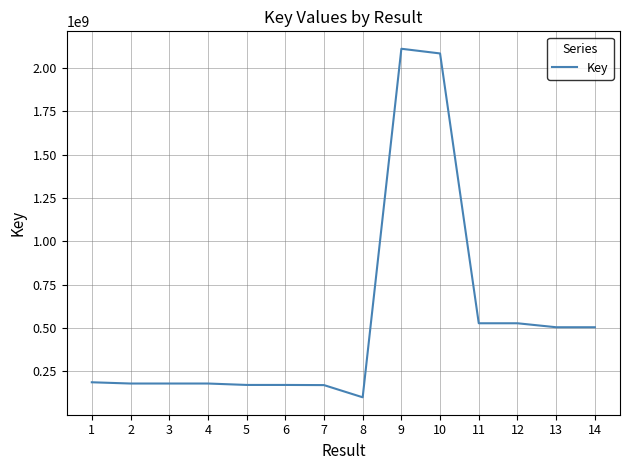

True or false: there are more than 0 points higher than both neighbors.

True